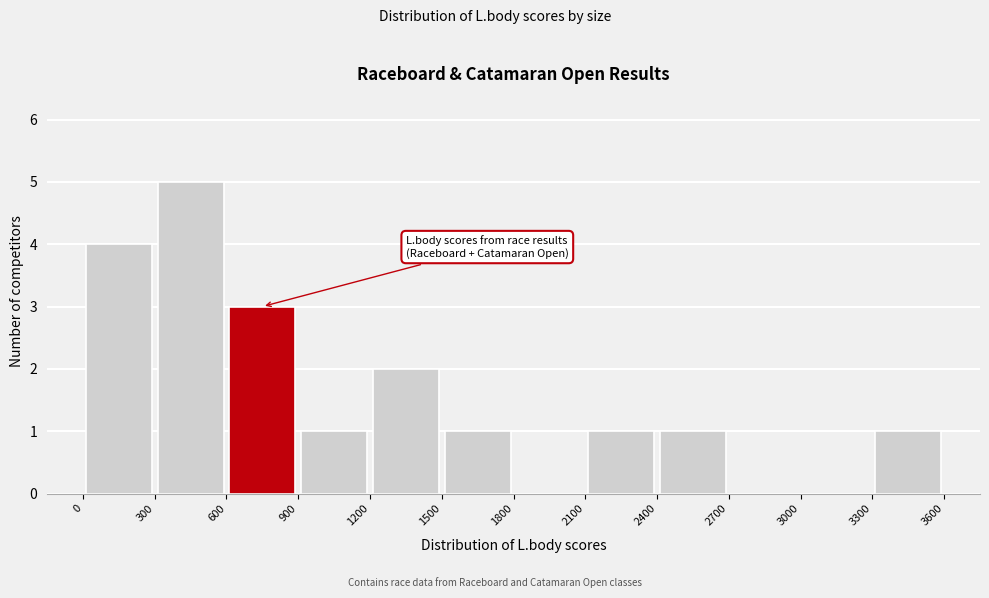

Which range on the x-axis has the tallest bar?

300 to 600